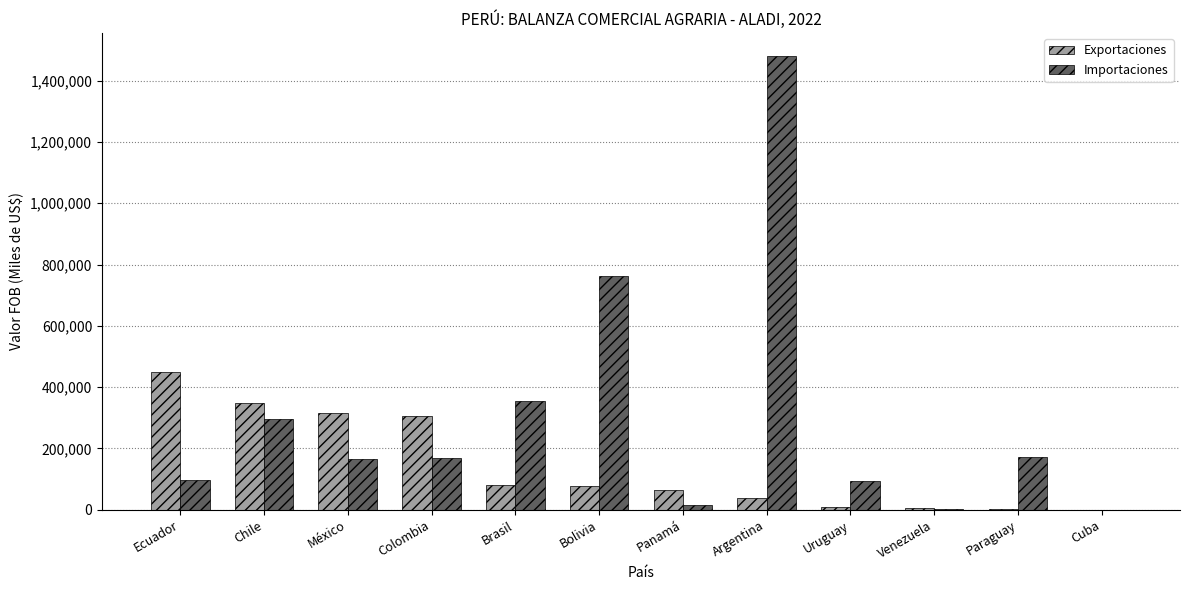

Which series has the largest total across all categories?

Importaciones